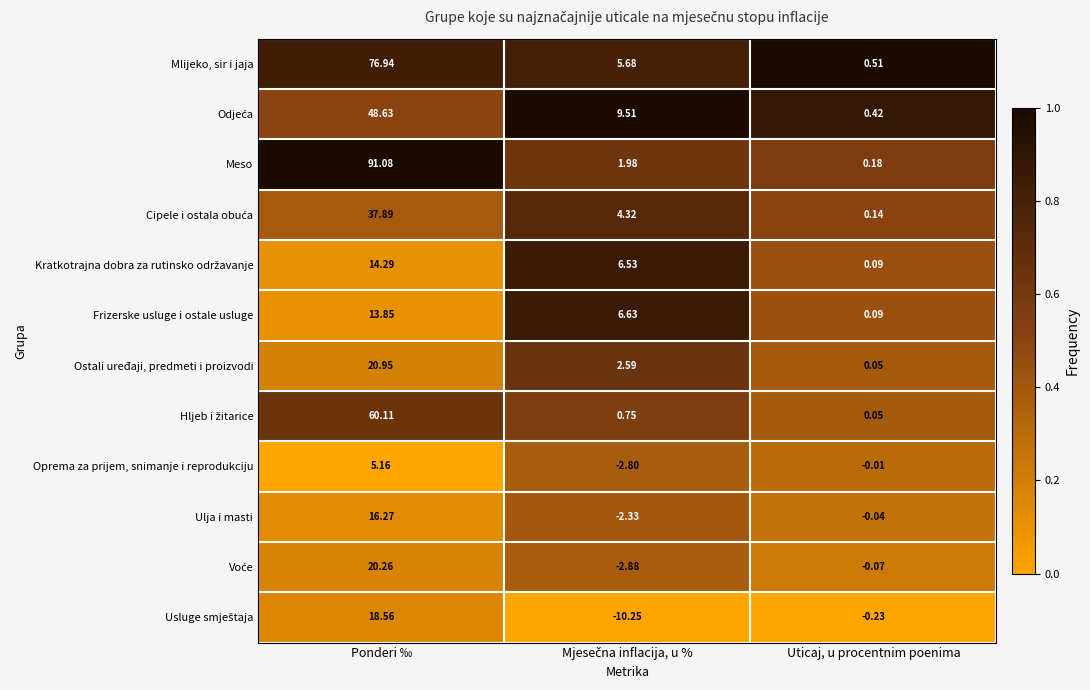

Which series has the widest spread of values?

Meso